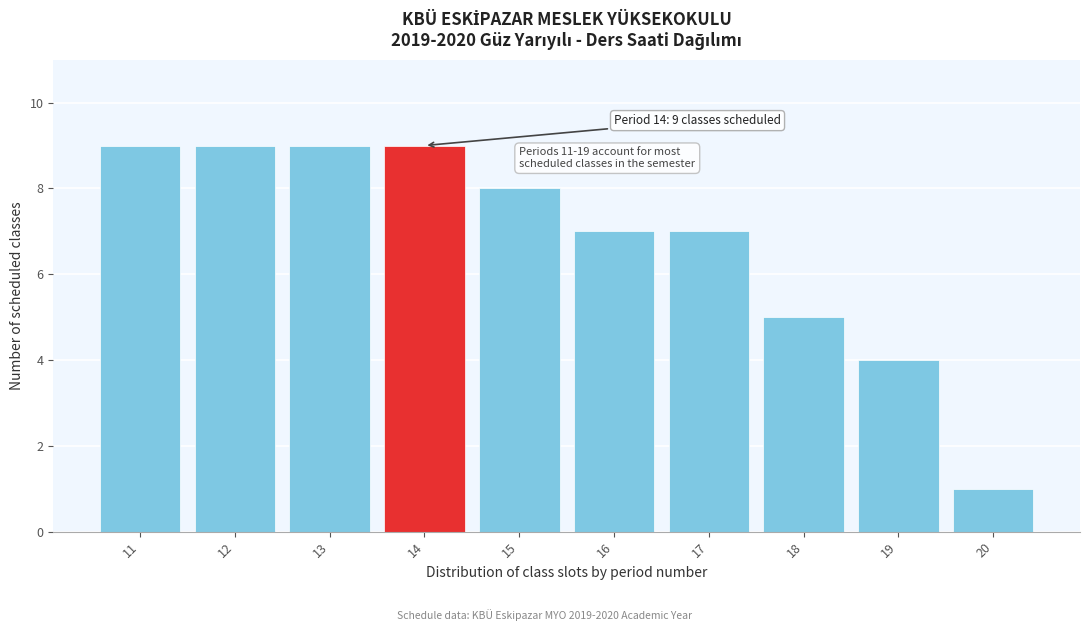

Reading right to left, transcribe all the data shown in this chart.

20=1	19=4	18=5	17=7	16=7	15=8	14=9	13=9	12=9	11=9